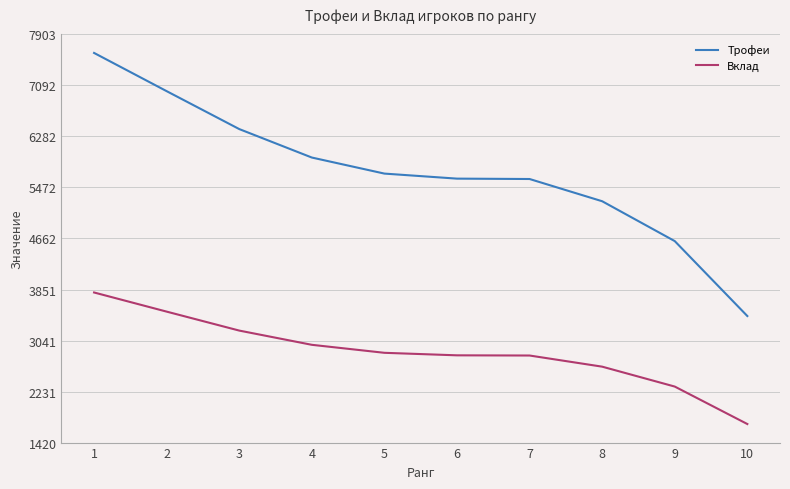

True or false: Вклад and Трофеи cross at least once.

False